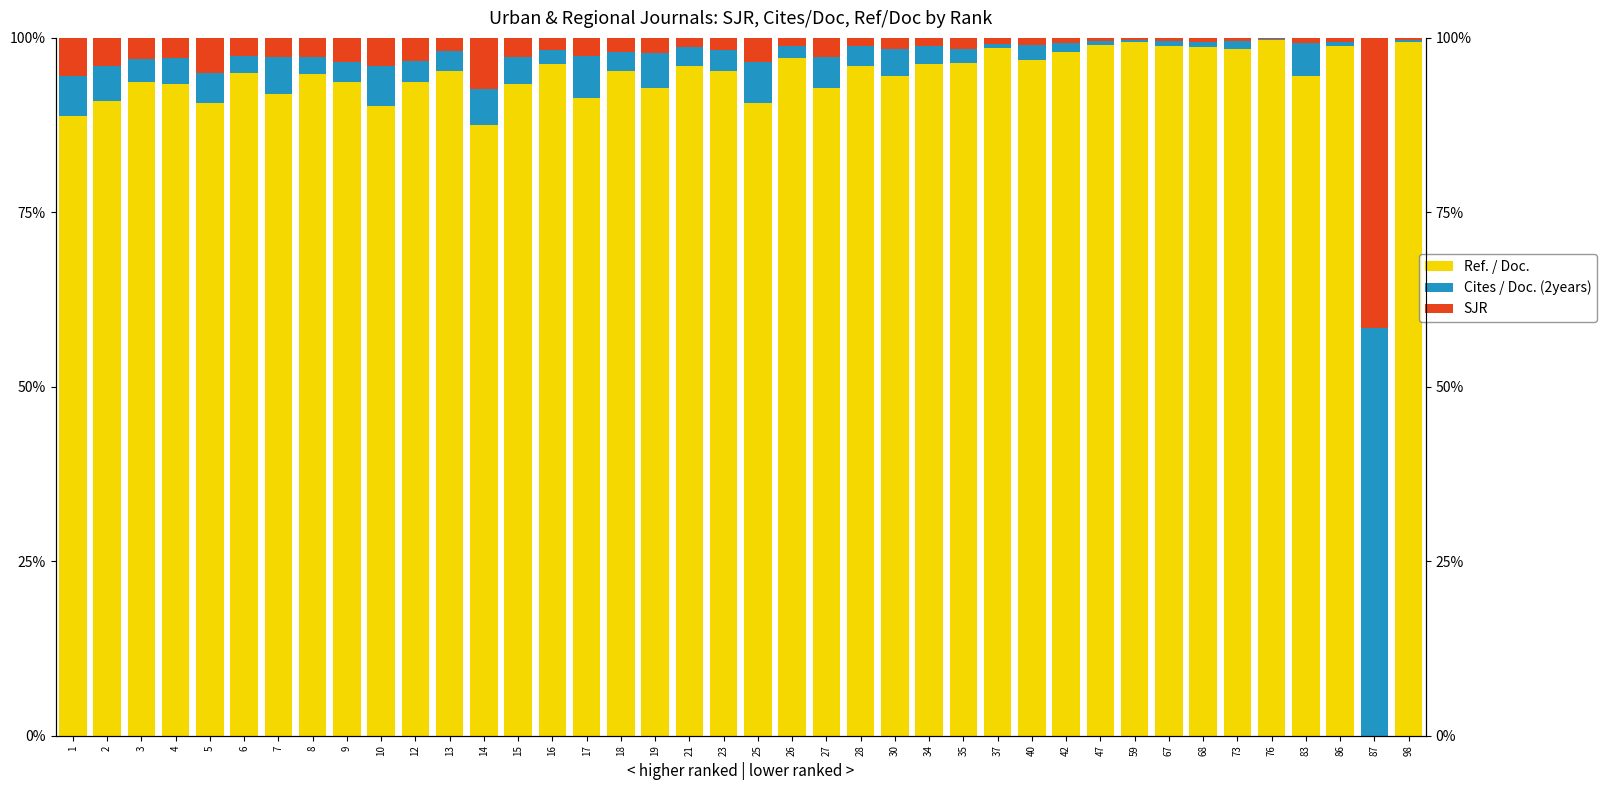

The SJR series shows 1.2 at 4. True or false?

False